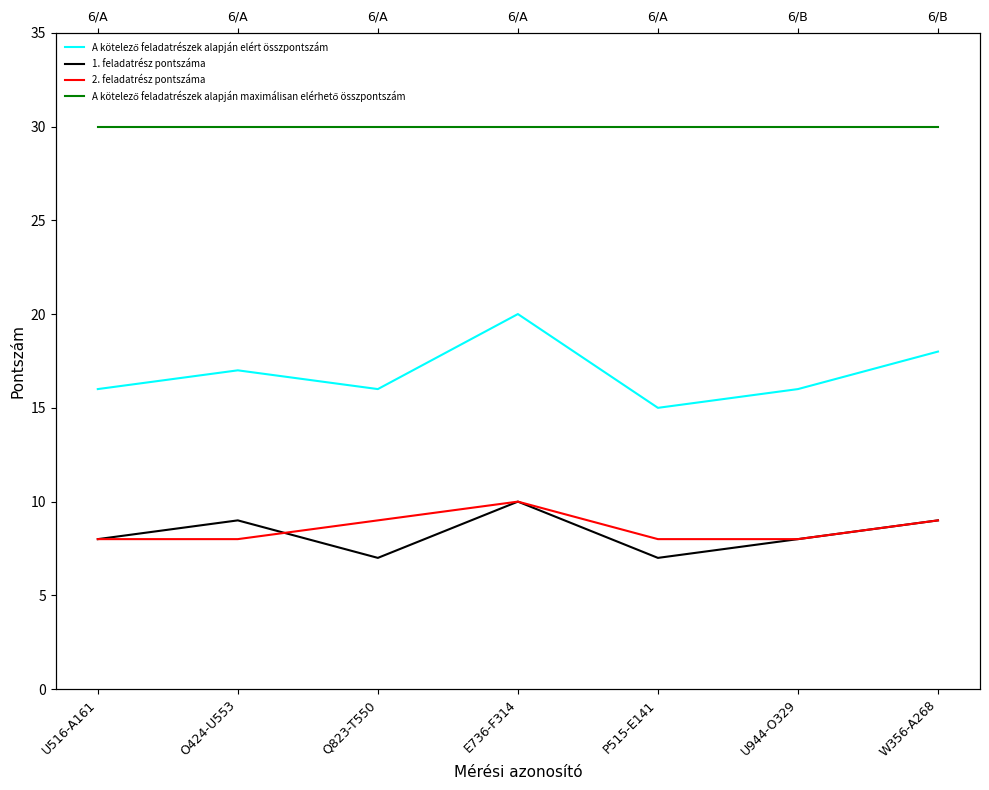

Reading left to right, transcribe all the data shown in this chart.

A kötelező feladatrészek alapján elért összpontszám: 16	17	16	20	15	16	18
1. feladatrész pontszáma: 8	9	7	10	7	8	9
2. feladatrész pontszáma: 8	8	9	10	8	8	9
A kötelező feladatrészek alapján maximálisan elérhető összpontszám: 30	30	30	30	30	30	30